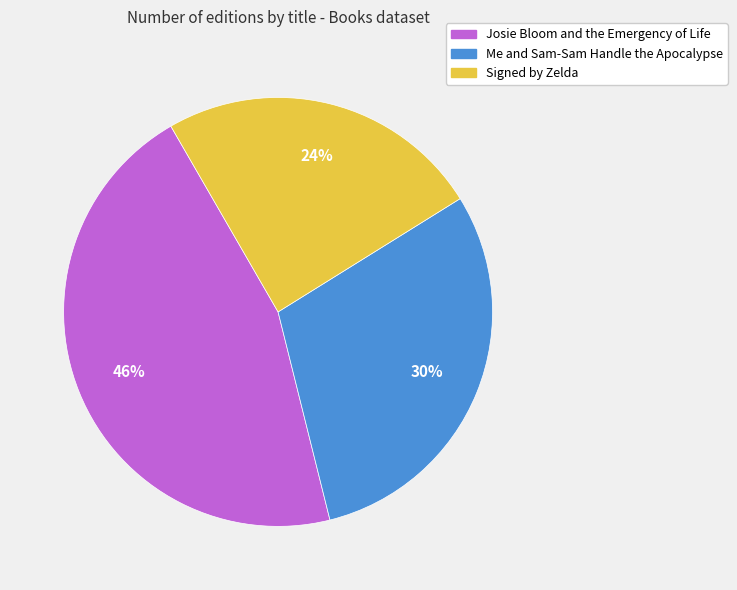

How many segments does this pie chart have?

3